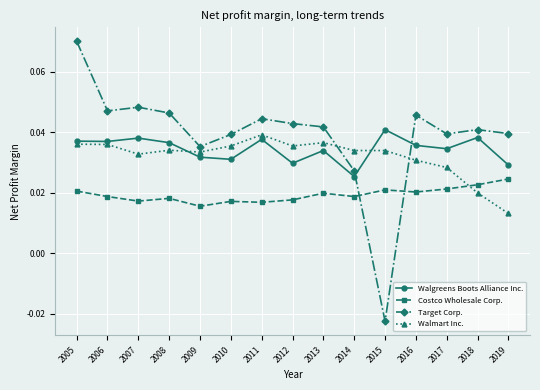

Is it true that Target Corp. equals 0.1 at 2006?

False